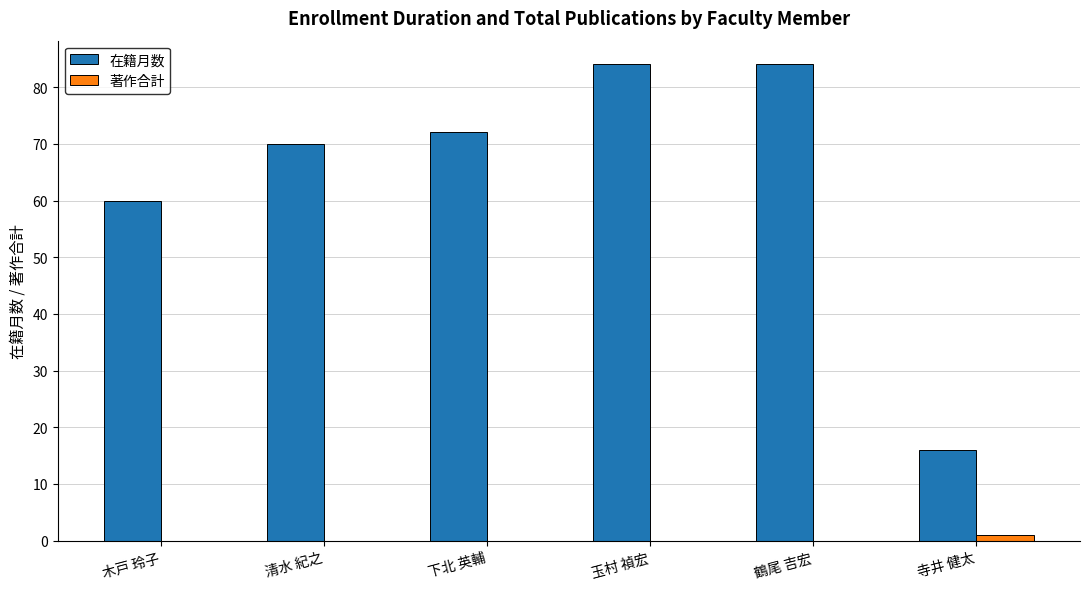

Which series has the largest range (max minus min)?

在籍月数